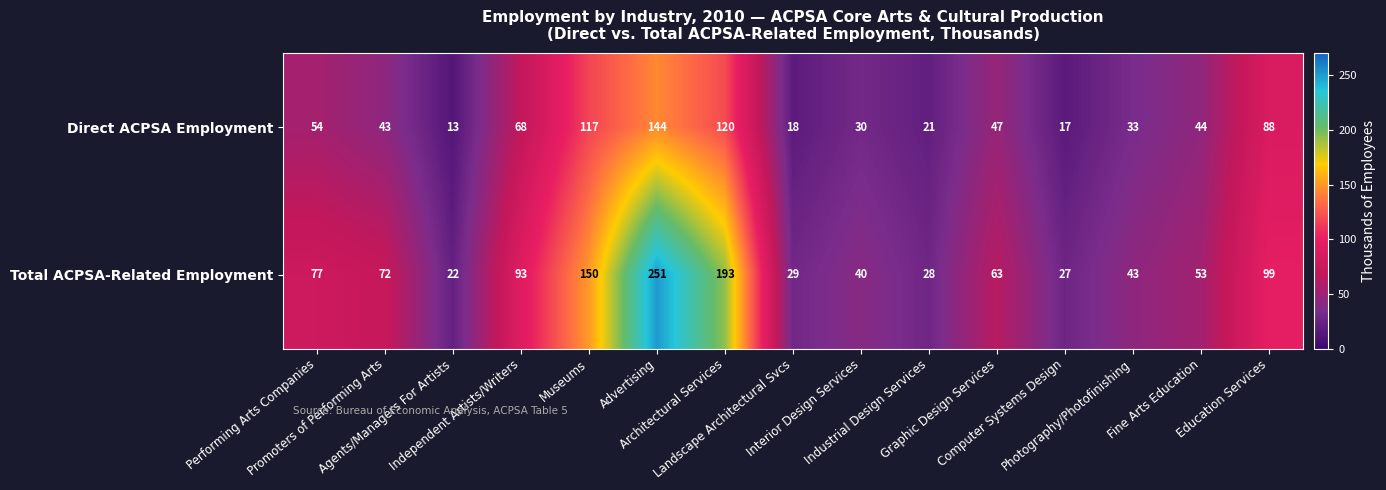

Count the number of categories in the chart.

15